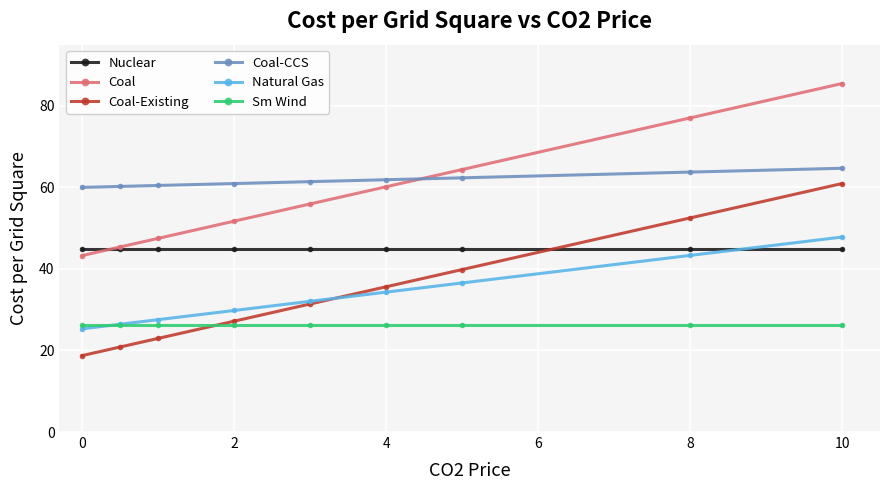

What is the maximum value shown in the chart?

85.5